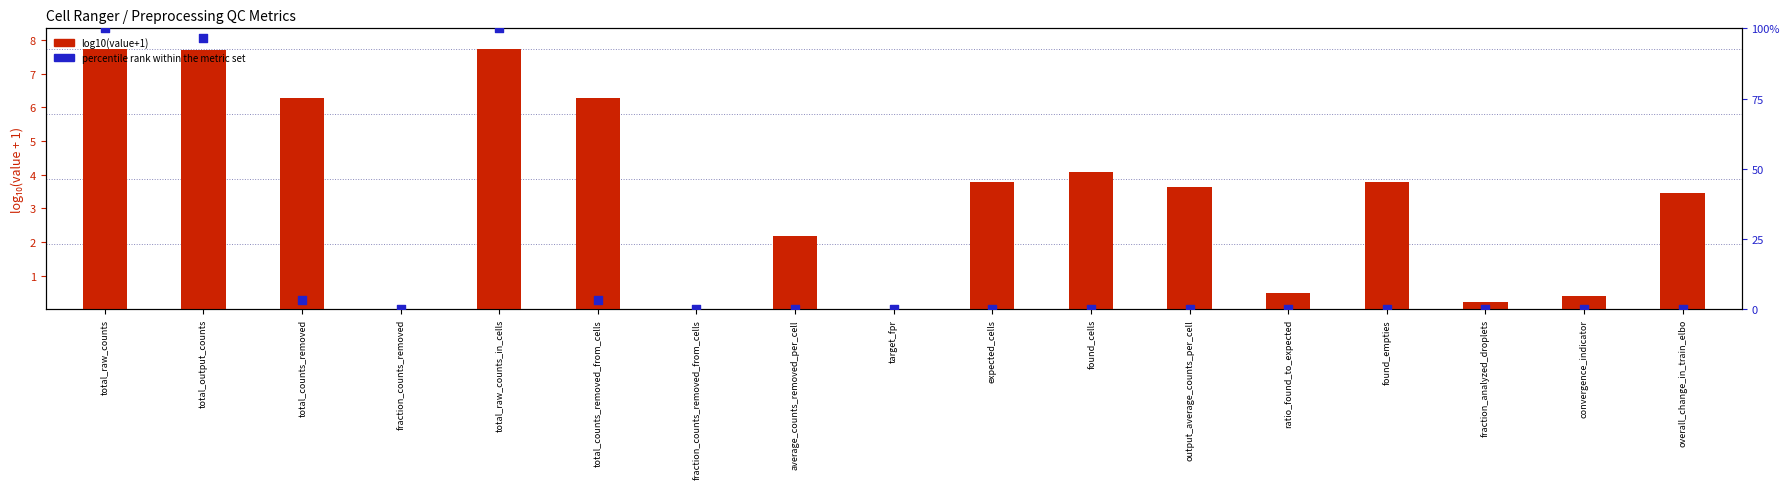

At how many categories does at least one series exceed 4?

6